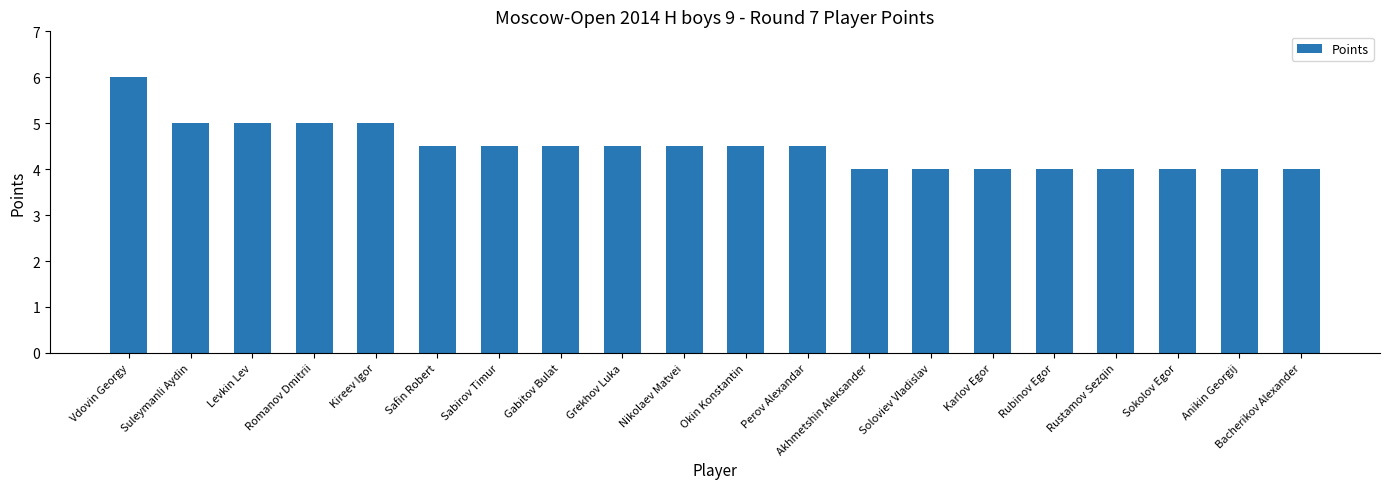

What is the sum of the values at Sokolov Egor and Levkin Lev?

9.0